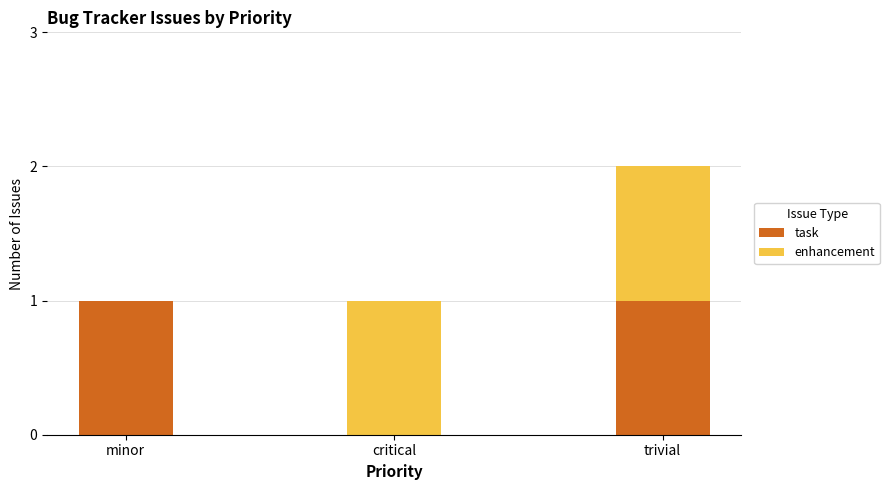

Reading right to left, transcribe the values for task.

trivial=1	critical=0	minor=1